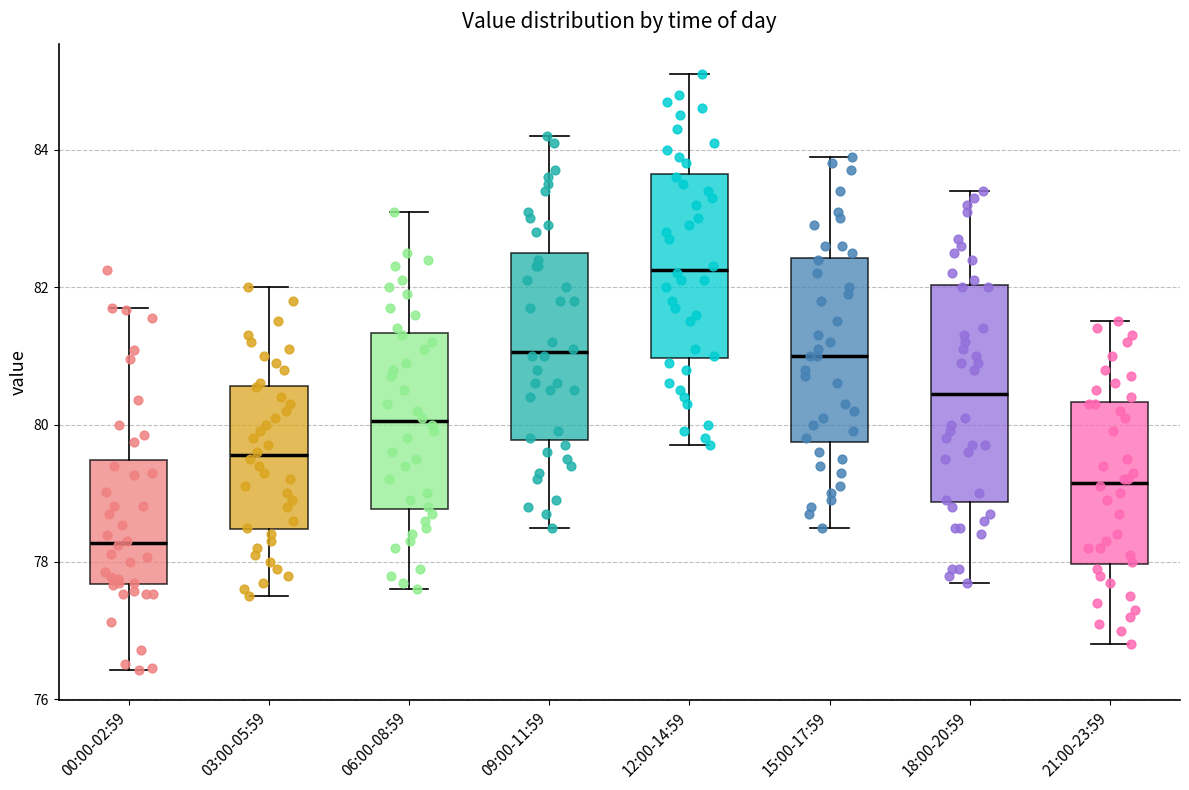

Comparing the boxes themselves (not the whiskers), which one is the tallest?

18:00-20:59